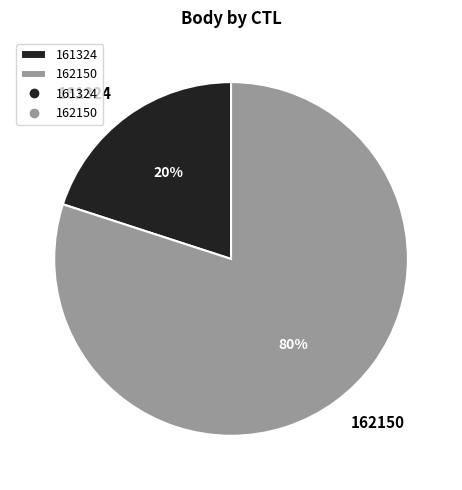

Is the sum of 161324 and 162150 greater than half?

Yes